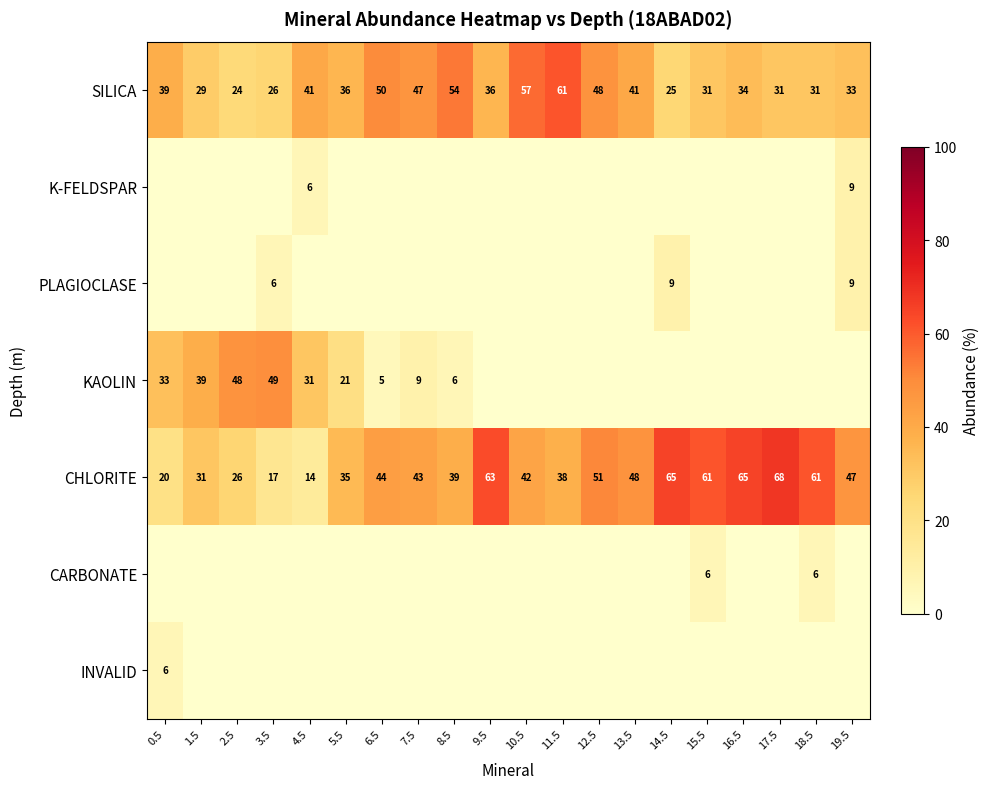

What is the approximate value of SILICA at 19.5?

33